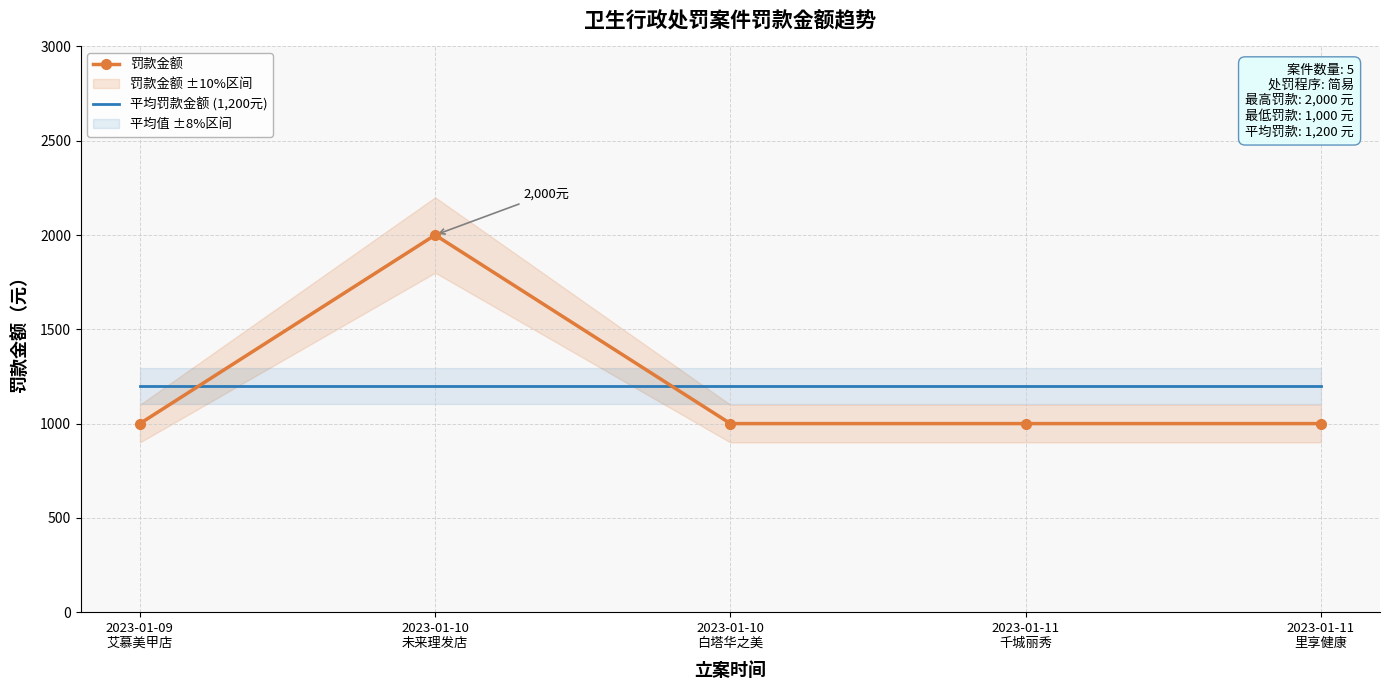

Between 2023-01-11
千城丽秀 and 2023-01-09
艾慕美甲店, which is larger?

2023-01-11
千城丽秀